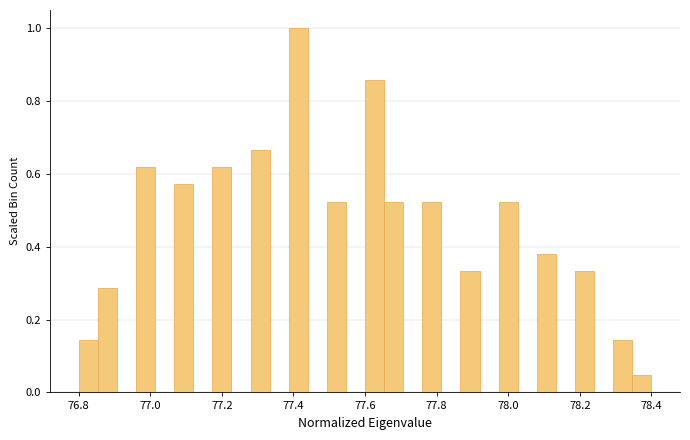

Read against the x-axis, roughly where is the centre of the tallest bar?

77.42